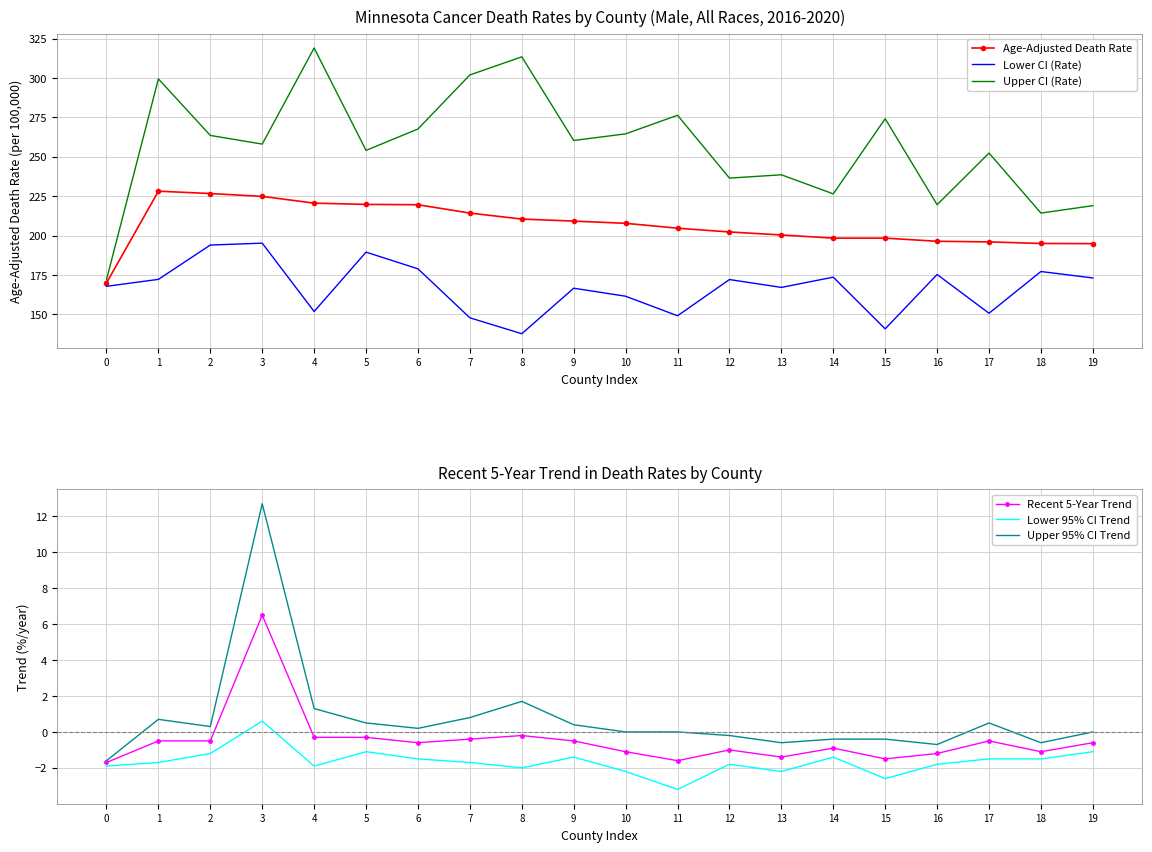

What is the highest value of the Upper CI (Rate) series?

319.1